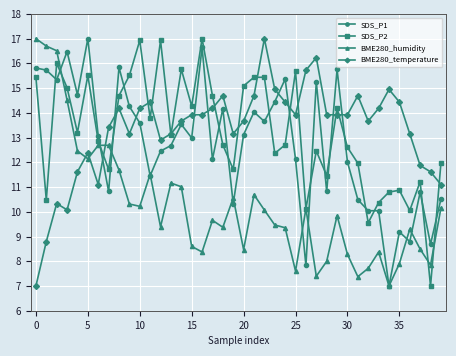

Which series ends up on top after the final intersection of SDS_P1 and SDS_P2?

SDS_P2